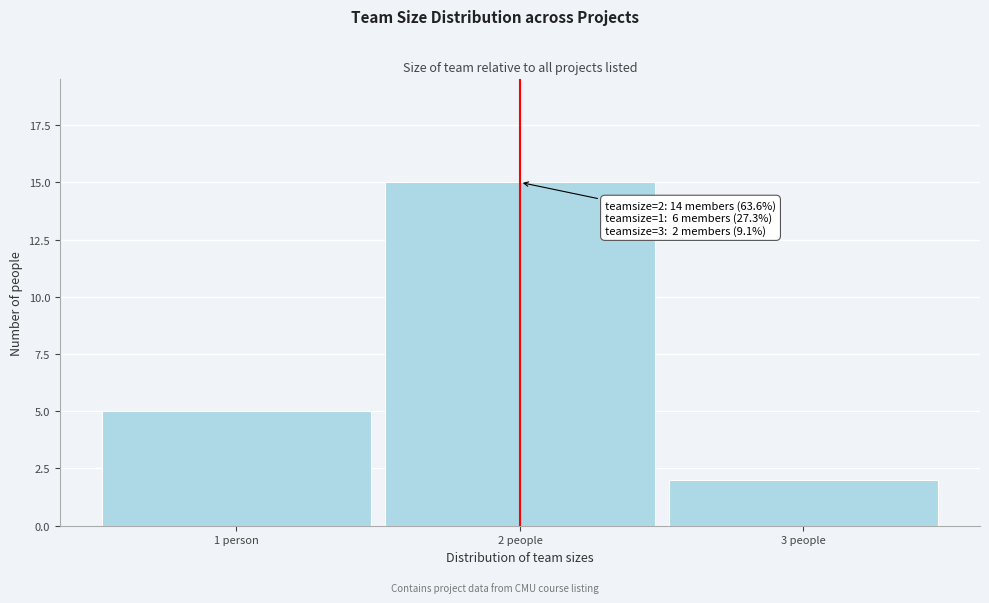

Reading right to left, list all the values displayed in this chart.

3 people=2	2 people=15	1 person=5